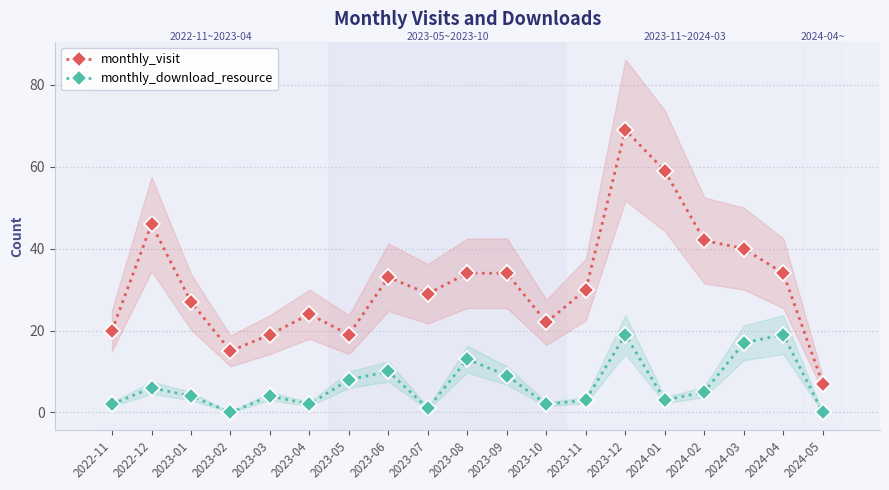

Between 2023-09 and 2024-03, which is larger?

2024-03